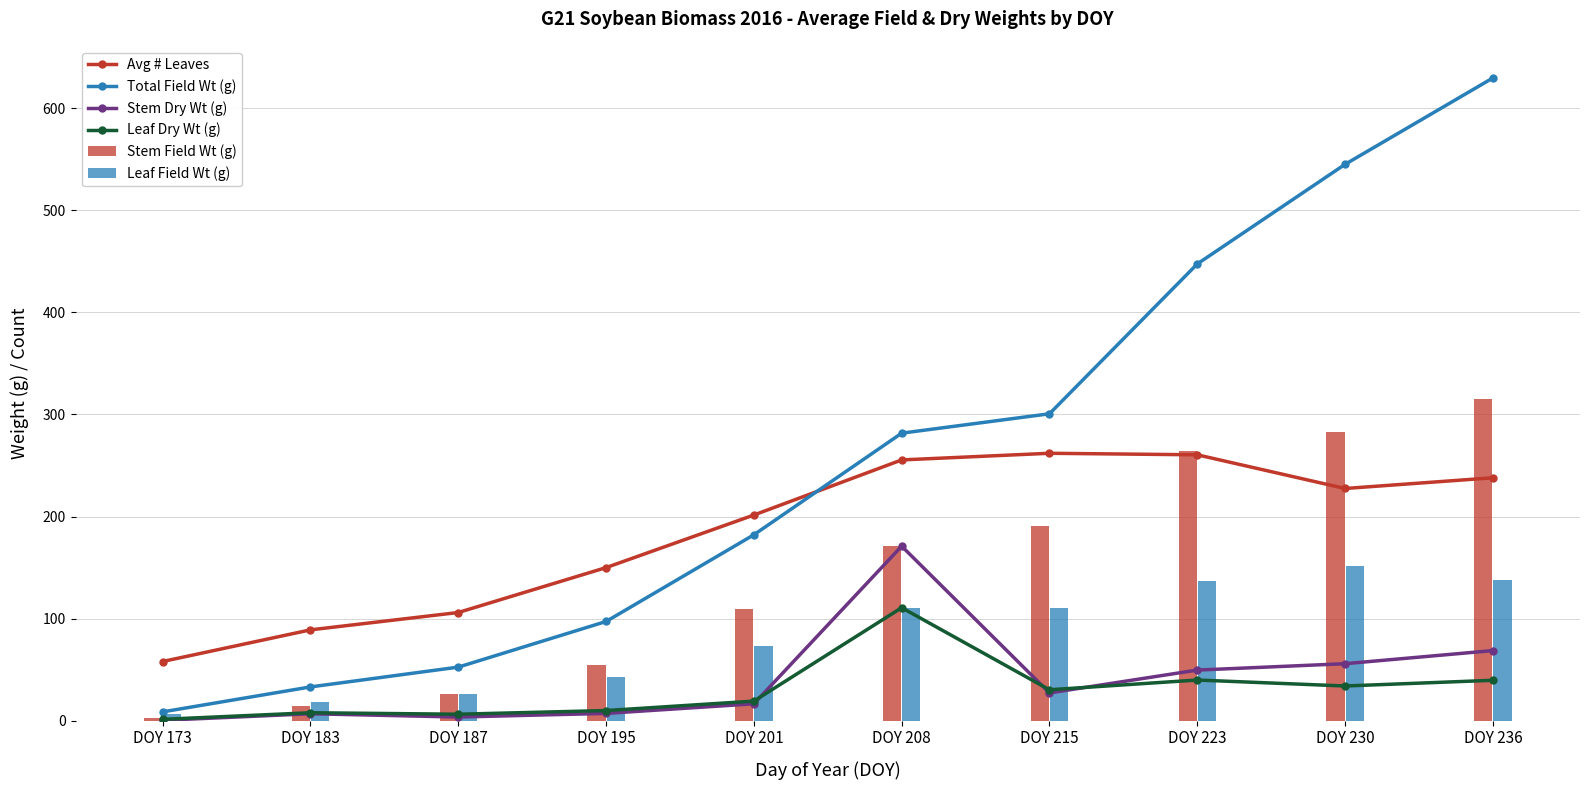

Reading right to left, extract all data points from this chart.

Avg # Leaves: DOY 236=238.0	DOY 230=227.5	DOY 223=260.5	DOY 215=262.0	DOY 208=255.5	DOY 201=201.5	DOY 195=150.0	DOY 187=106.0	DOY 183=89.0	DOY 173=58.0
Total Field Wt (g): DOY 236=629.7	DOY 230=545.1	DOY 223=447.5	DOY 215=300.7	DOY 208=281.7	DOY 201=182.2	DOY 195=97.2	DOY 187=52.5	DOY 183=33.1	DOY 173=8.7
Stem Dry Wt (g): DOY 236=68.7	DOY 230=55.9	DOY 223=49.6	DOY 215=27.2	DOY 208=171.0	DOY 201=16.6	DOY 195=7.2	DOY 187=3.6	DOY 183=6.8	DOY 173=0.4
Leaf Dry Wt (g): DOY 236=39.6	DOY 230=34.0	DOY 223=39.9	DOY 215=30.3	DOY 208=110.7	DOY 201=19.2	DOY 195=9.9	DOY 187=6.3	DOY 183=7.8	DOY 173=1.4
Stem Field Wt (g): DOY 236=315.6	DOY 230=282.9	DOY 223=264.4	DOY 215=190.4	DOY 208=171.0	DOY 201=109.0	DOY 195=54.2	DOY 187=26.3	DOY 183=14.8	DOY 173=2.5
Leaf Field Wt (g): DOY 236=137.9	DOY 230=151.7	DOY 223=136.6	DOY 215=110.2	DOY 208=110.7	DOY 201=73.2	DOY 195=43.0	DOY 187=26.2	DOY 183=18.4	DOY 173=6.2